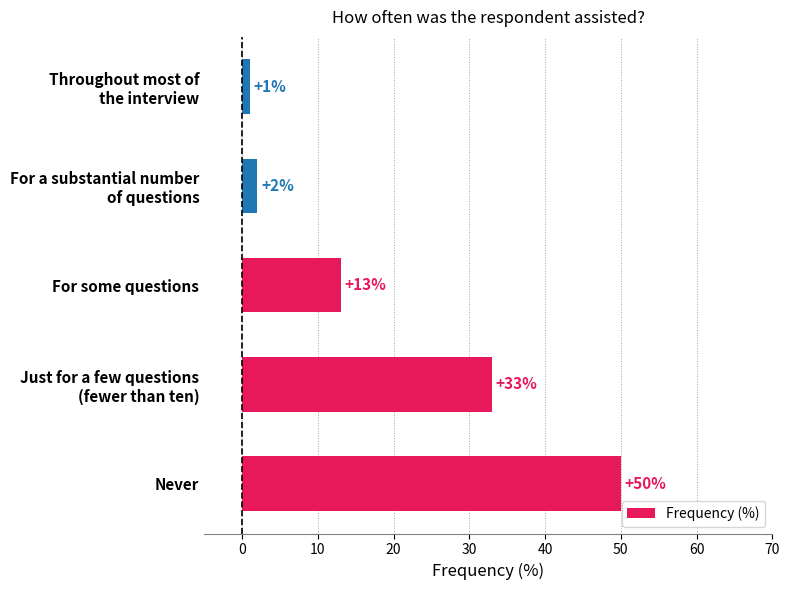

Read the value at For some questions, to the nearest 10.

10